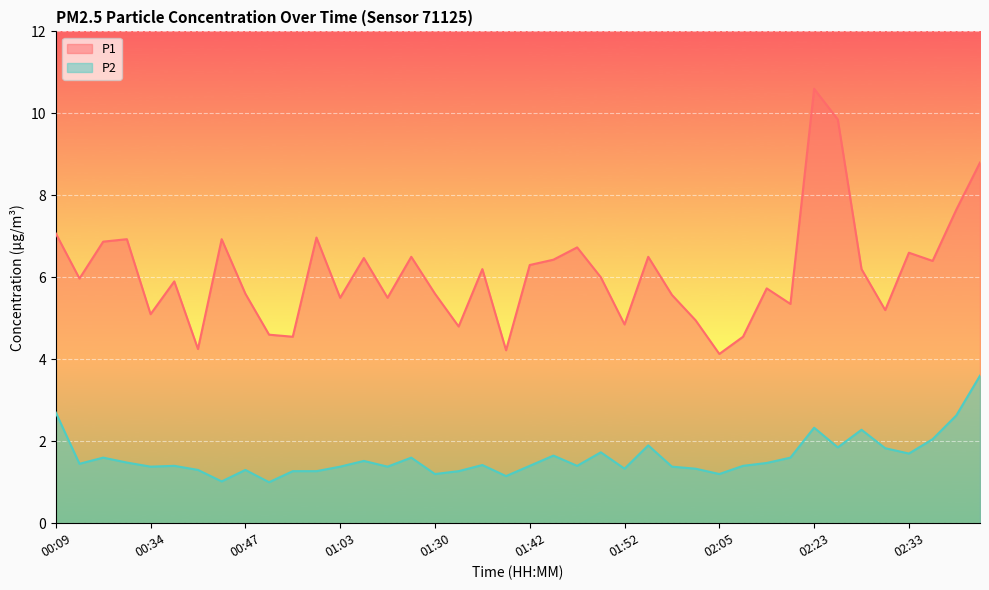

In P2, how many points are higher than both neighbors (excluding endpoints)?

11